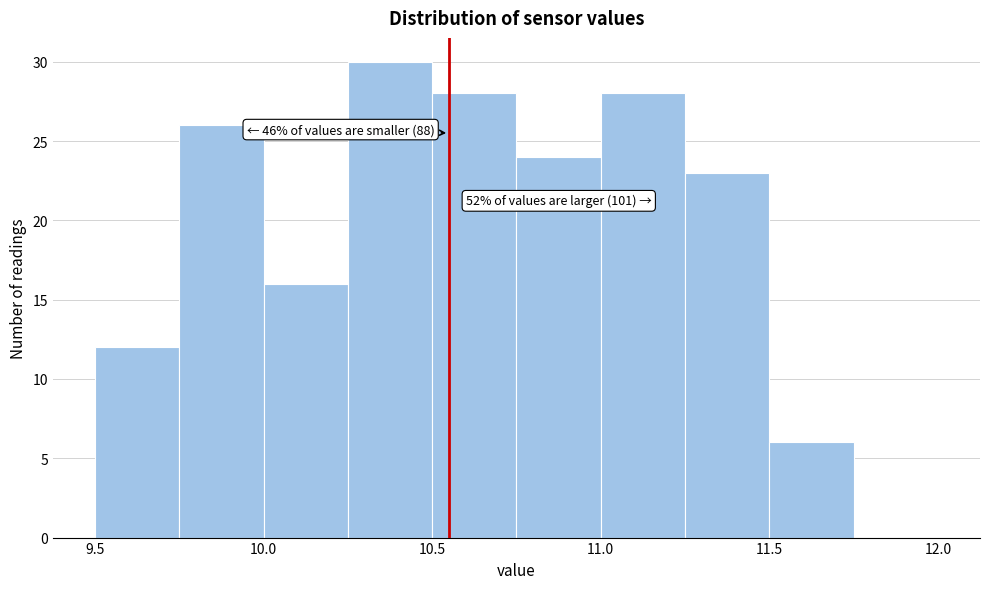

Over which range of the x-axis is the bar tallest?

10.25 to 10.50